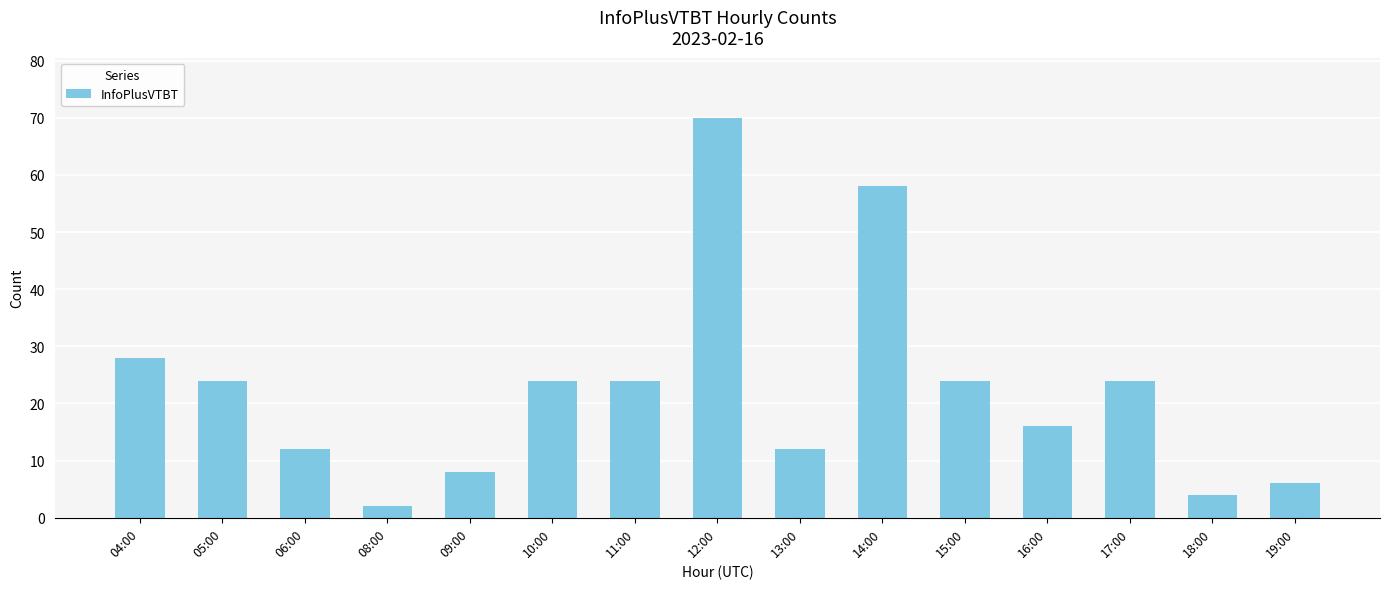

Reading left to right, transcribe all the data shown in this chart.

04:00=28	05:00=24	06:00=12	08:00=2	09:00=8	10:00=24	11:00=24	12:00=70	13:00=12	14:00=58	15:00=24	16:00=16	17:00=24	18:00=4	19:00=6